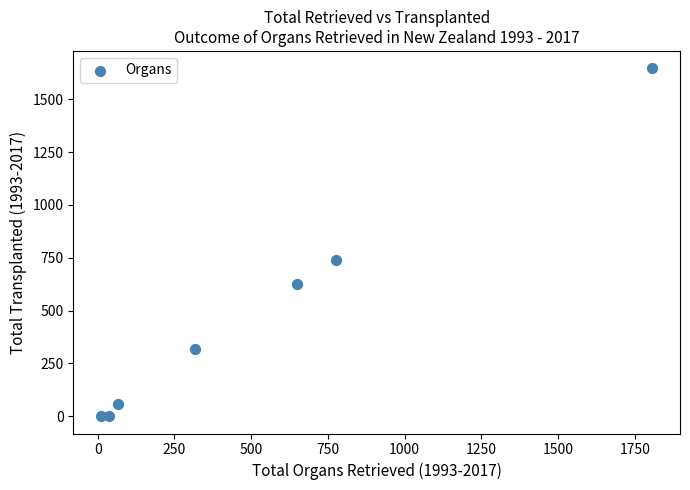

What Y value in the scatter plot is closest to 823?

739